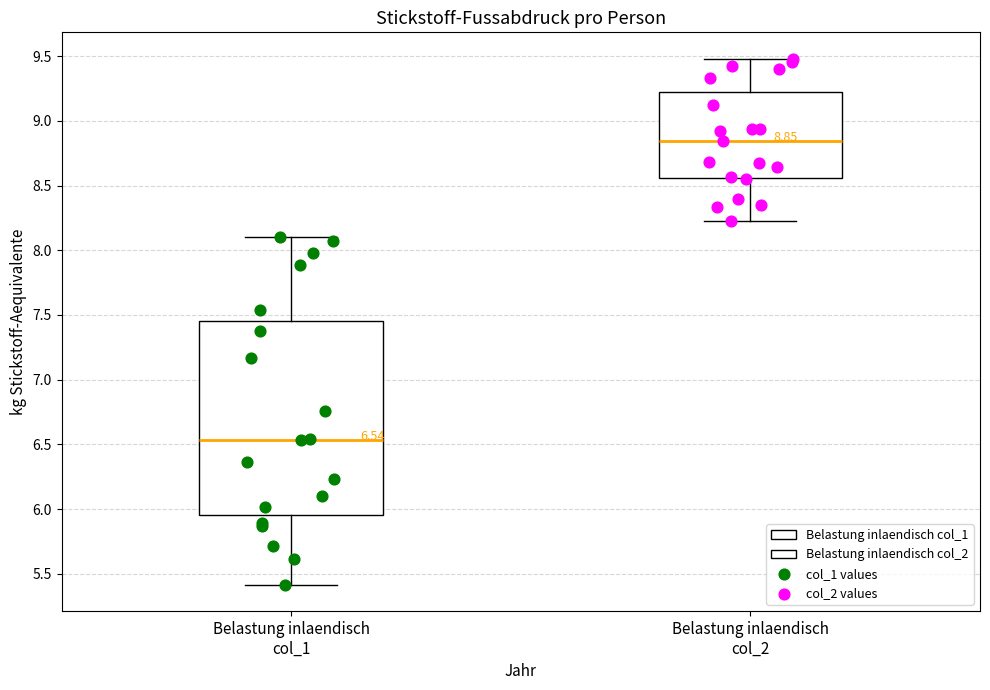

Comparing the boxes themselves (not the whiskers), which one is the tallest?

Belastung inlaendisch col_1